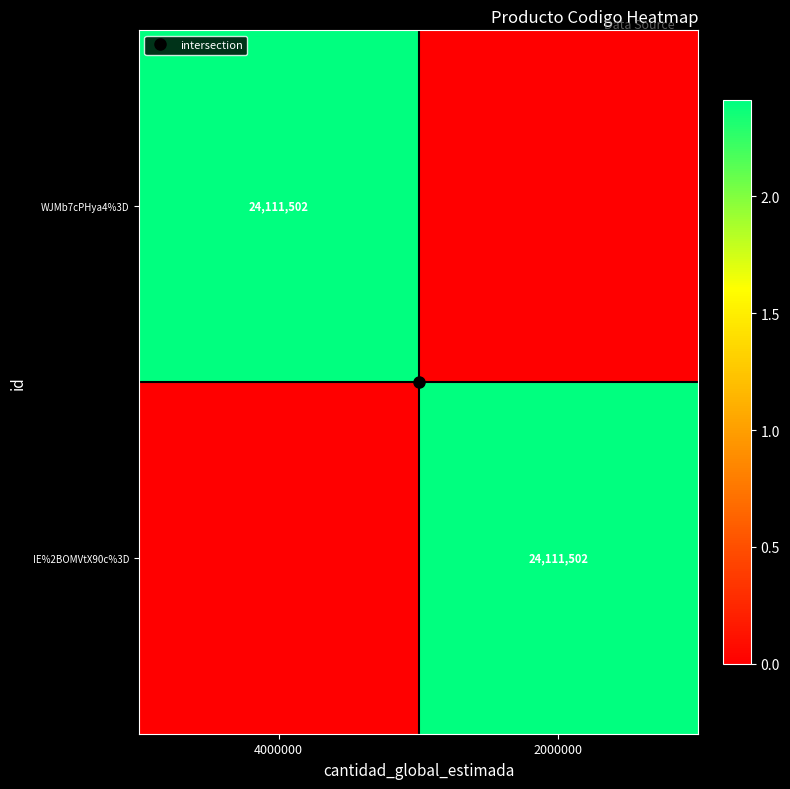

List the labels in order of WJMb7cPHya4%3D value, largest first.

4000000, 2000000